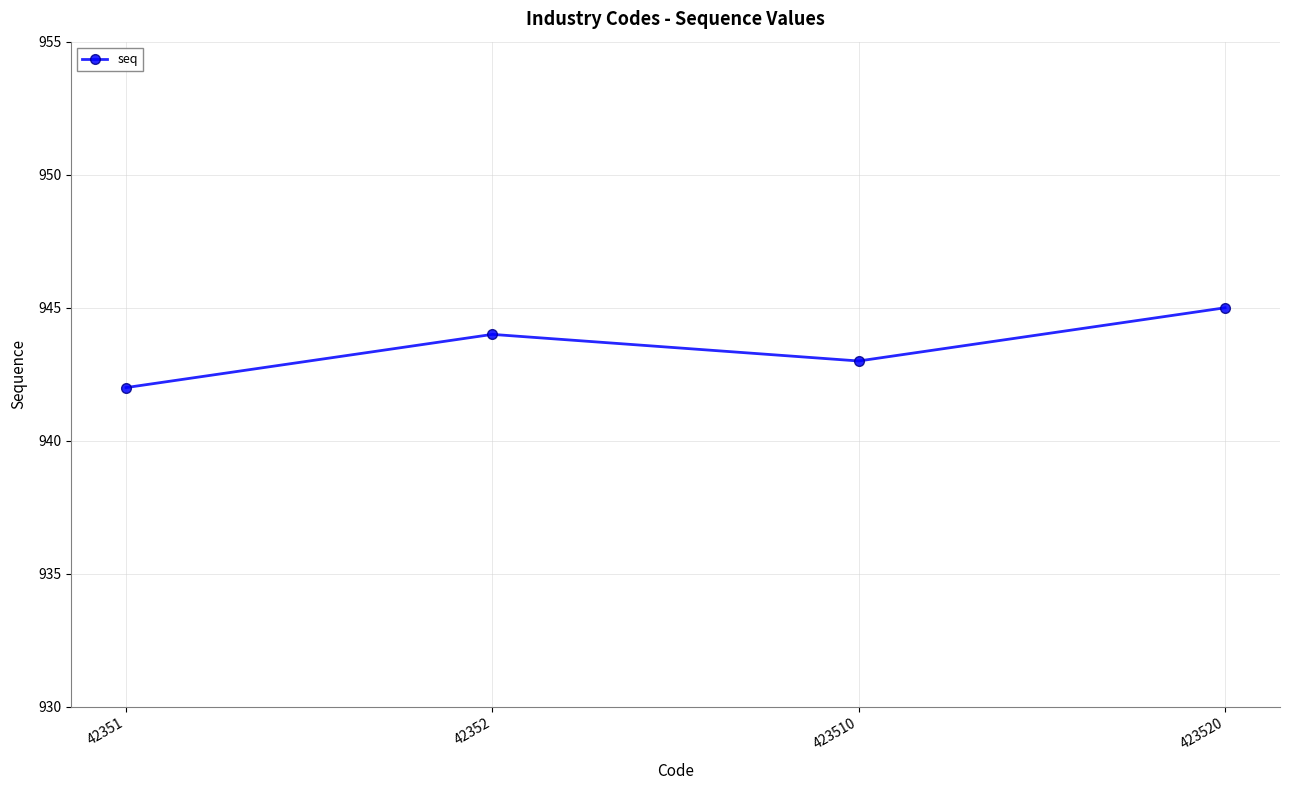

Reading left to right, list all the values displayed in this chart.

42351=942	42352=944	423510=943	423520=945